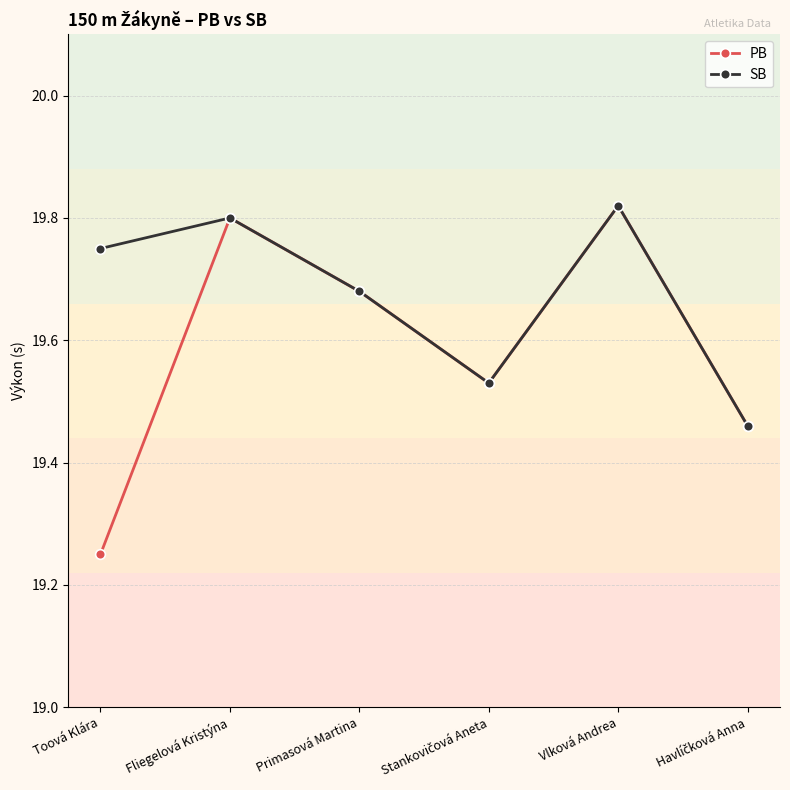

What is the sum of the PB values at Fliegelová Kristýna and Vlková Andrea?

39.6